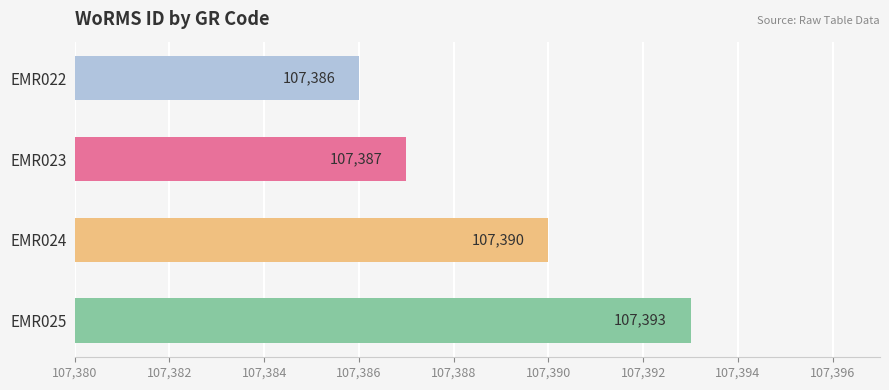

Reading top to bottom, transcribe all the data shown in this chart.

107386	107387	107390	107393